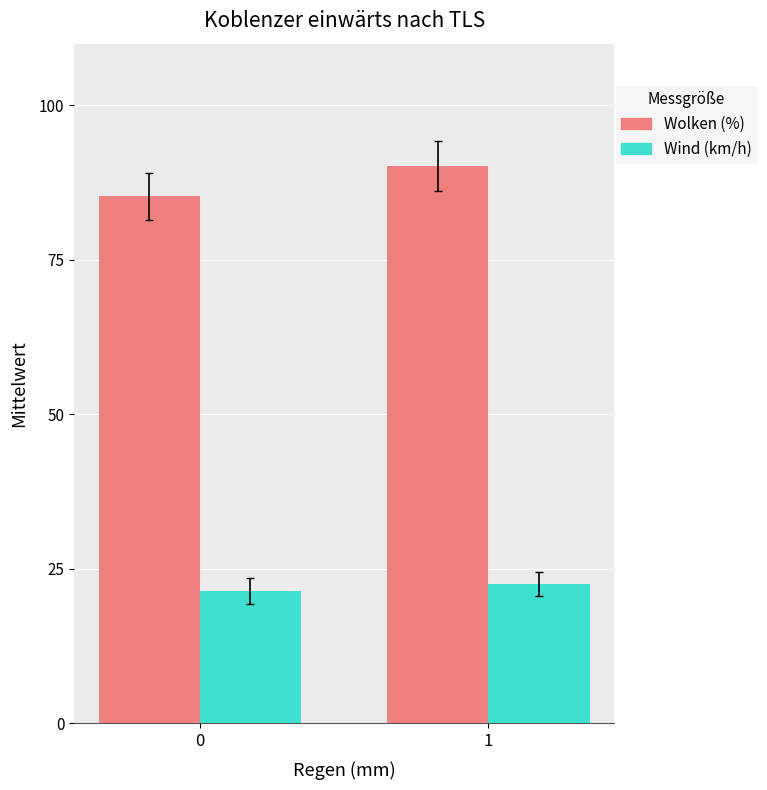

How many categories are shown in the chart?

2